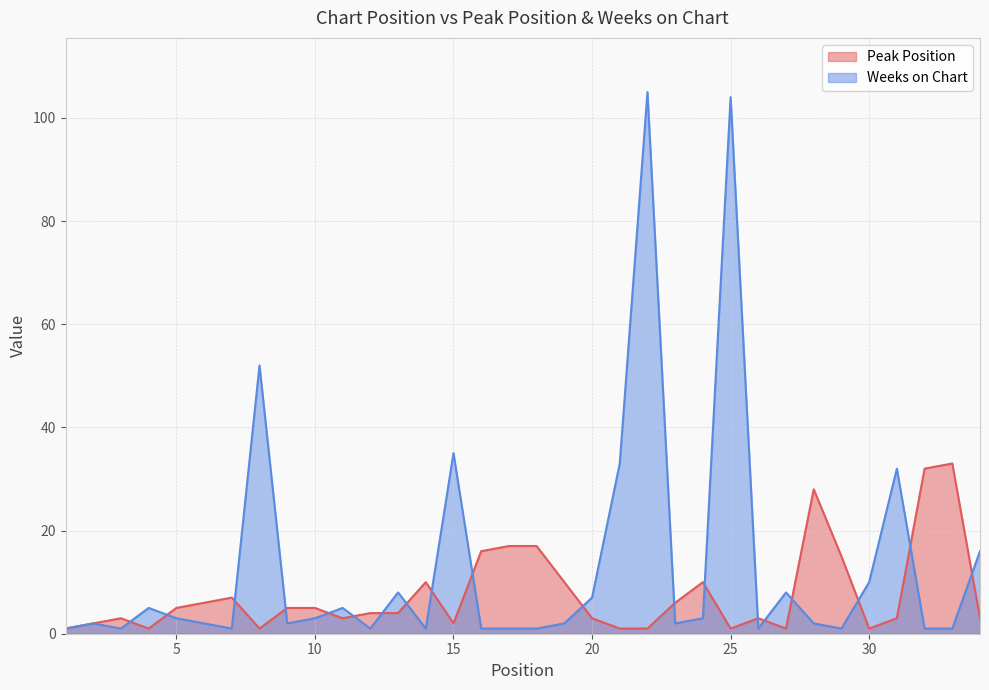

What are all the series names shown in the legend?

Peak Position, Weeks on Chart